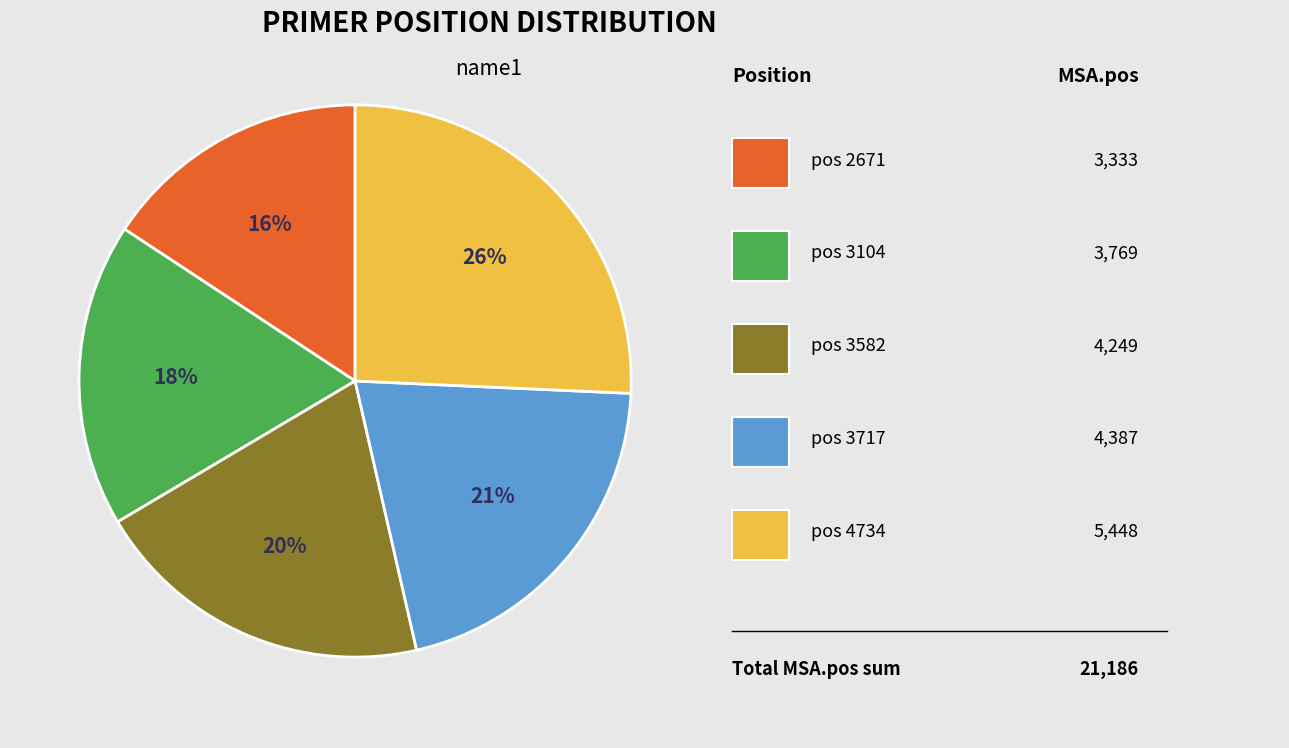

To the nearest percent, what is the difference between the largest and smallest slice percentages?

10%